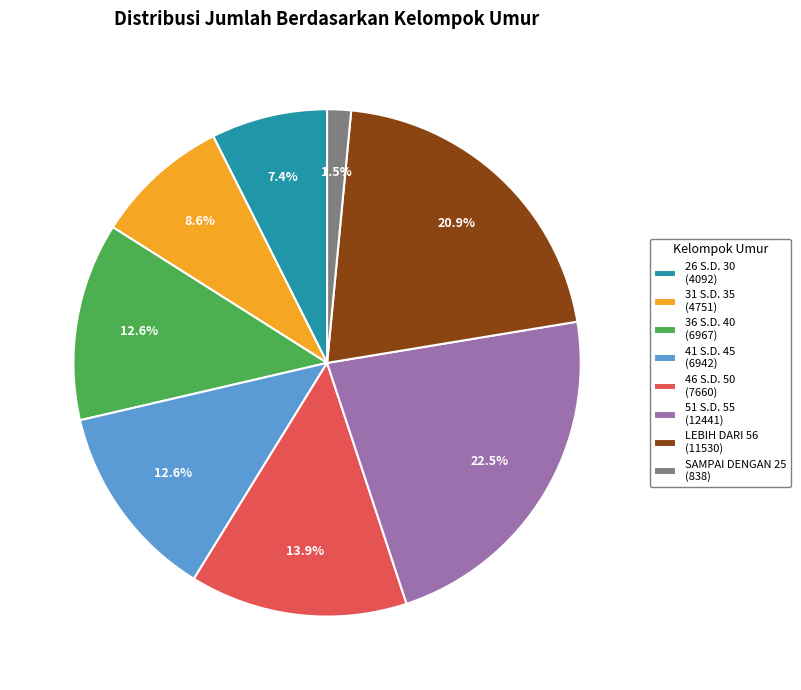

Is there a majority slice in this chart?

No